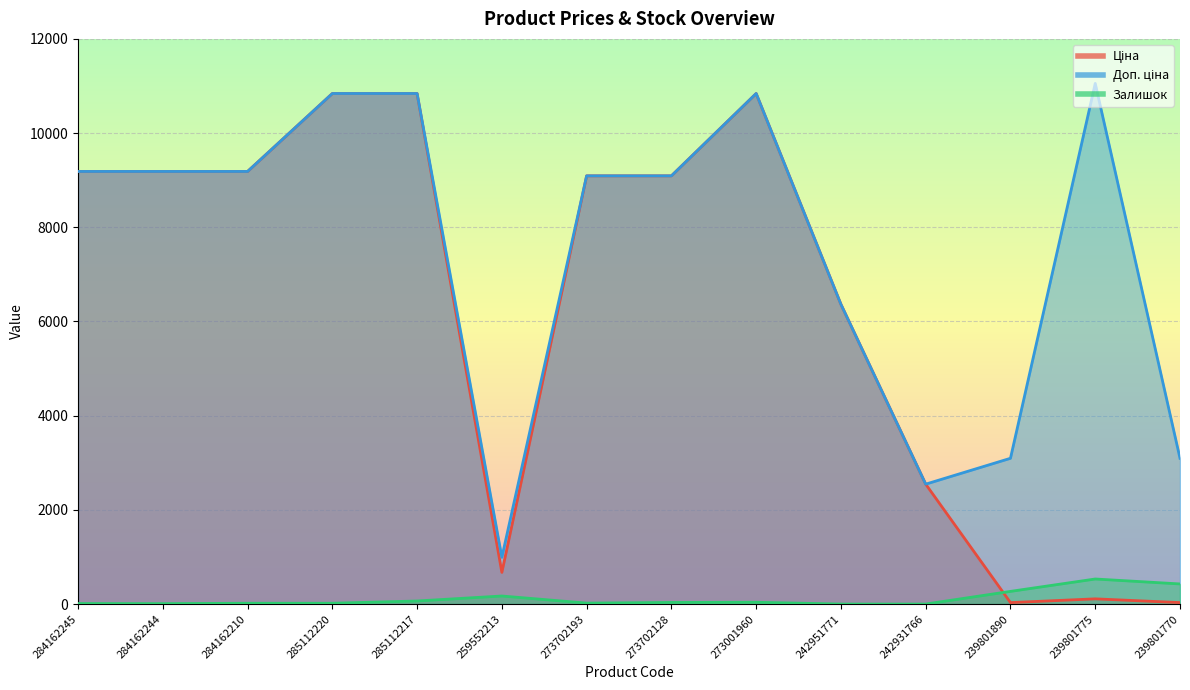

Reading right to left, what are all the values shown in this chart?

Ціна: 239801770=30.9	239801775=110.5	239801890=30.9	242931766=2545.8	242951771=6364.4	273001960=10840.1	273702128=9092.0	273702193=9092.0	259552213=672.1	285112217=10840.1	285112220=10840.1	284162210=9185.1	284162244=9185.1	284162245=9185.1
Доп. ціна: 239801770=3095.0	239801775=11055.0	239801890=3095.0	242931766=2546.0	242951771=6364.4	273001960=10840.1	273702128=9092.0	273702193=9092.0	259552213=992.7	285112217=10840.1	285112220=10840.1	284162210=9185.1	284162244=9185.1	284162245=9185.1
Залишок: 239801770=427.0	239801775=532.0	239801890=269.0	242931766=0.0	242951771=0.0	273001960=38.0	273702128=34.0	273702193=20.0	259552213=171.0	285112217=65.0	285112220=17.0	284162210=17.0	284162244=9.0	284162245=11.0